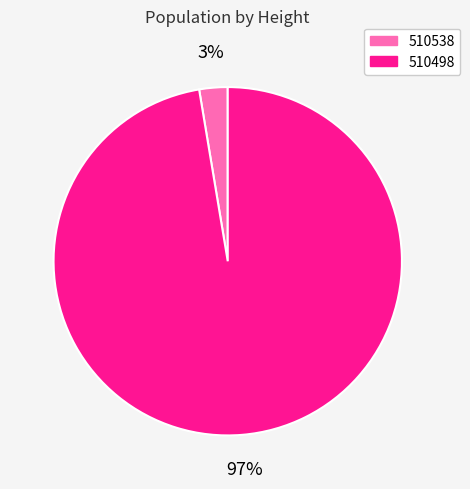

Do 510498 and 510538 together represent more than half of the pie?

Yes